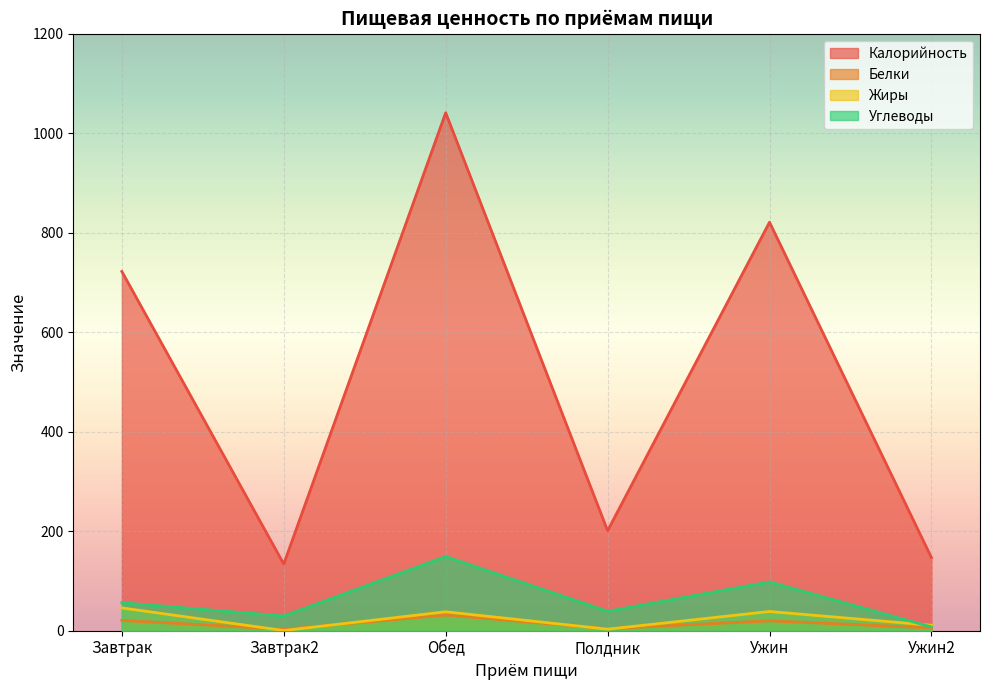

How many interior local valleys does the Калорийность series have?

2